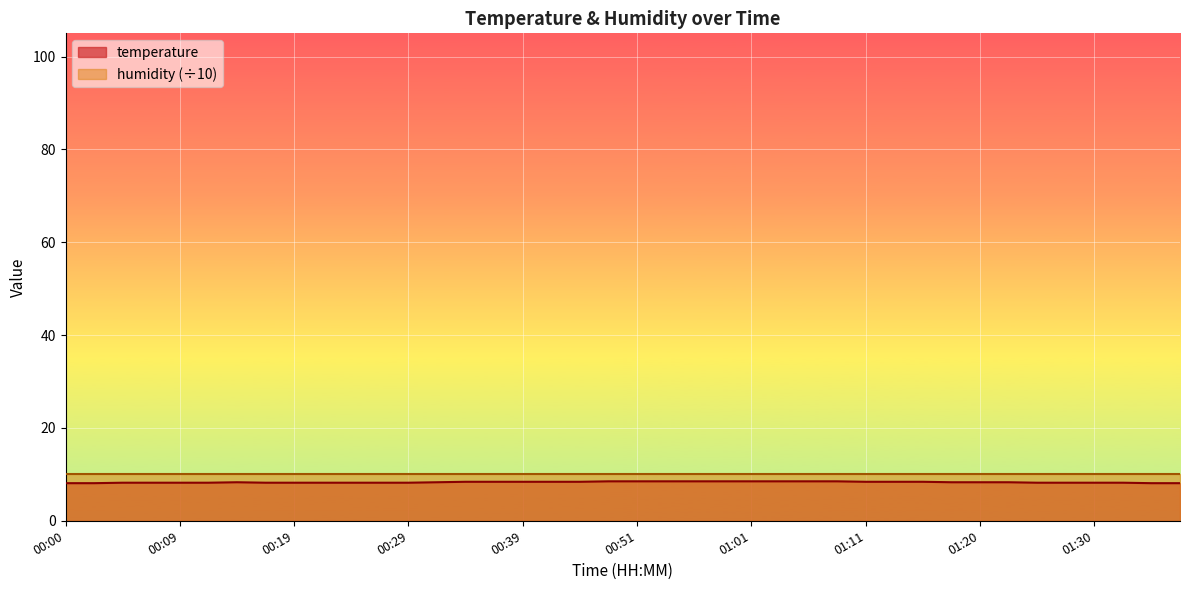

What is the sum of all values?

332.4